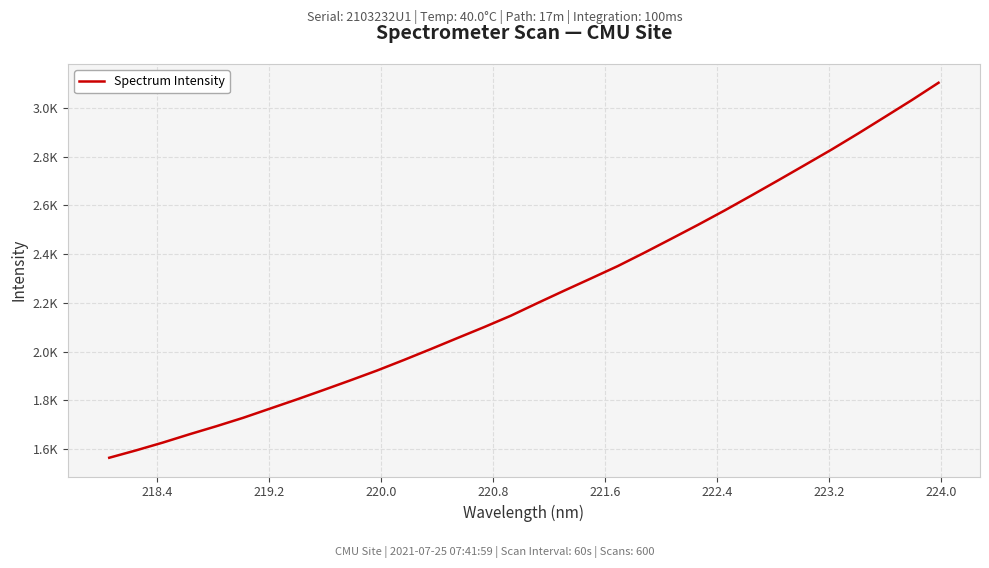

Does the chart have visible grid lines?

Yes